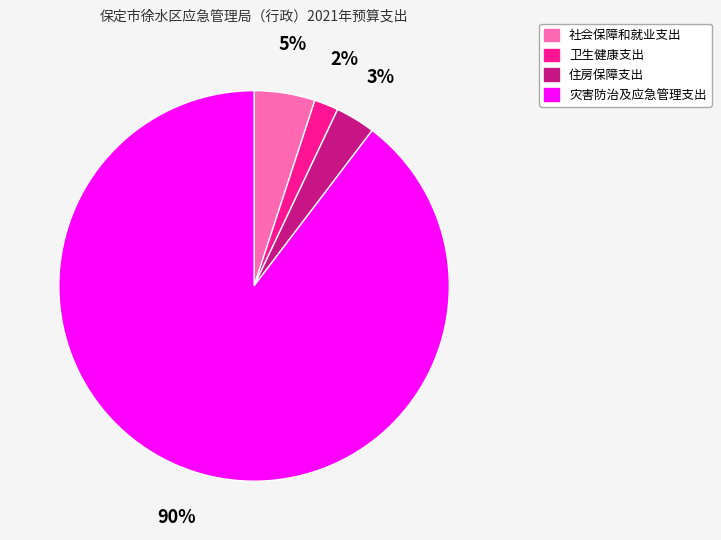

Does 卫生健康支出 account for over 50% of the chart?

No